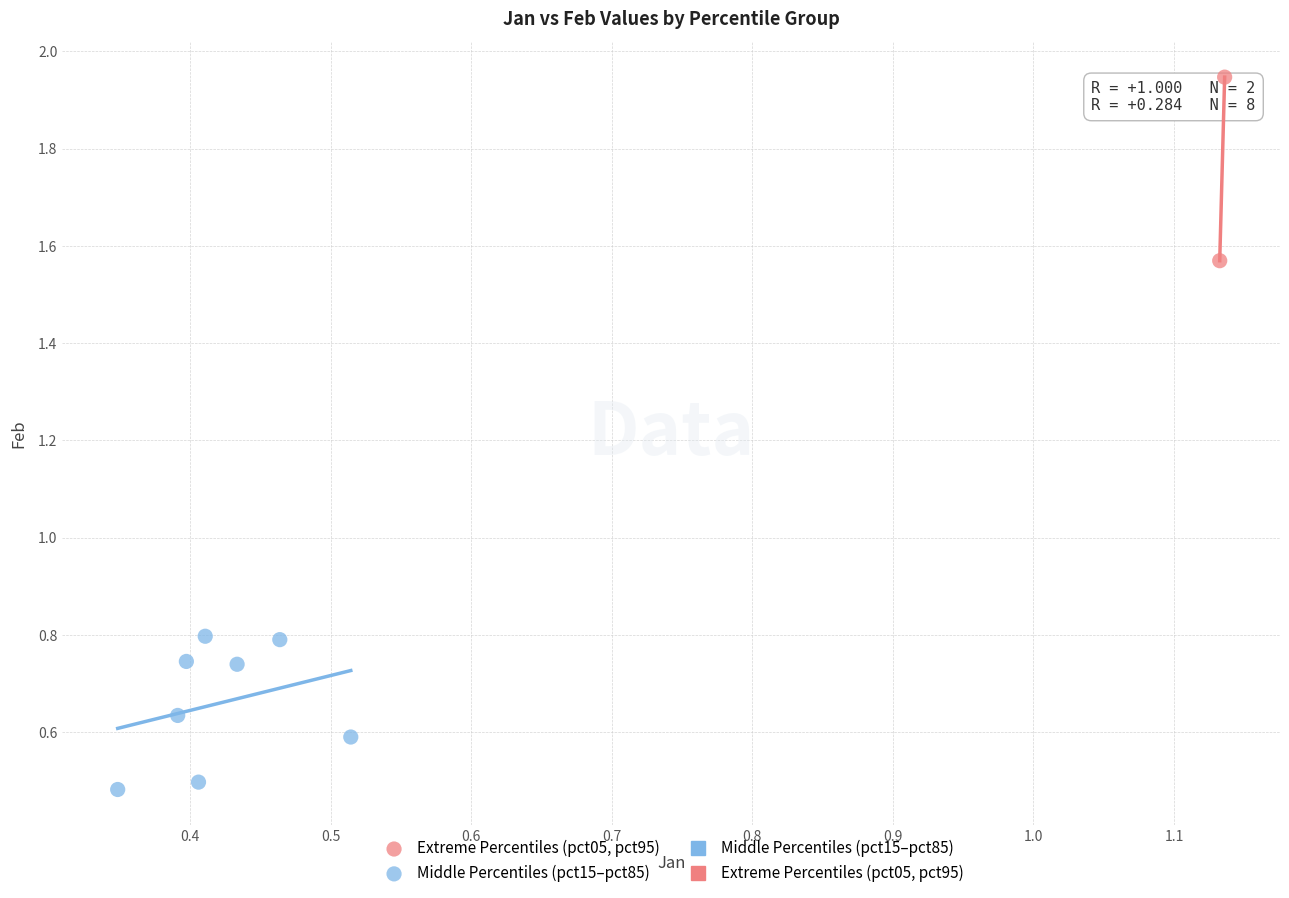

Which series has the largest Y range (max minus min)?

Extreme Percentiles (pct05, pct95)